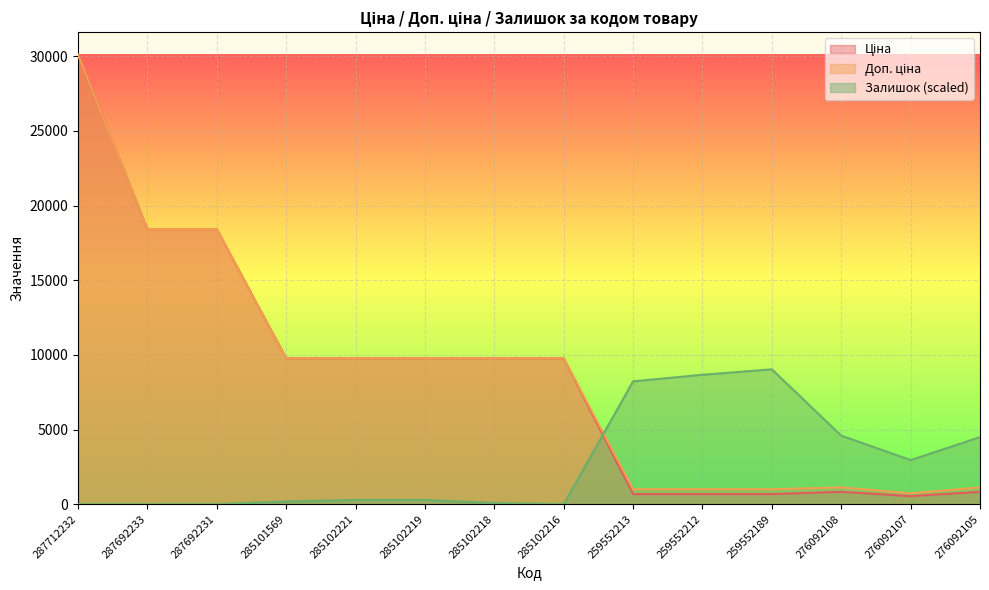

What is the label of the 10th point from the left?

259552212